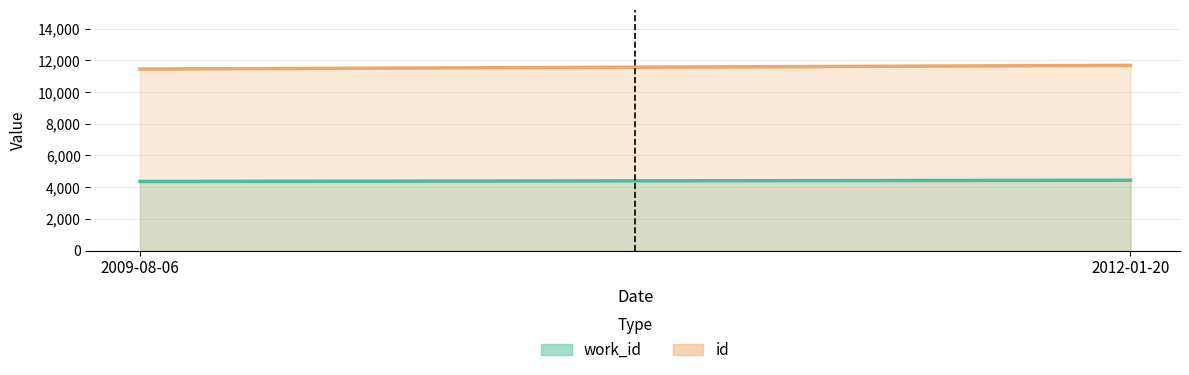

What is the sum of all work_id values?

8796